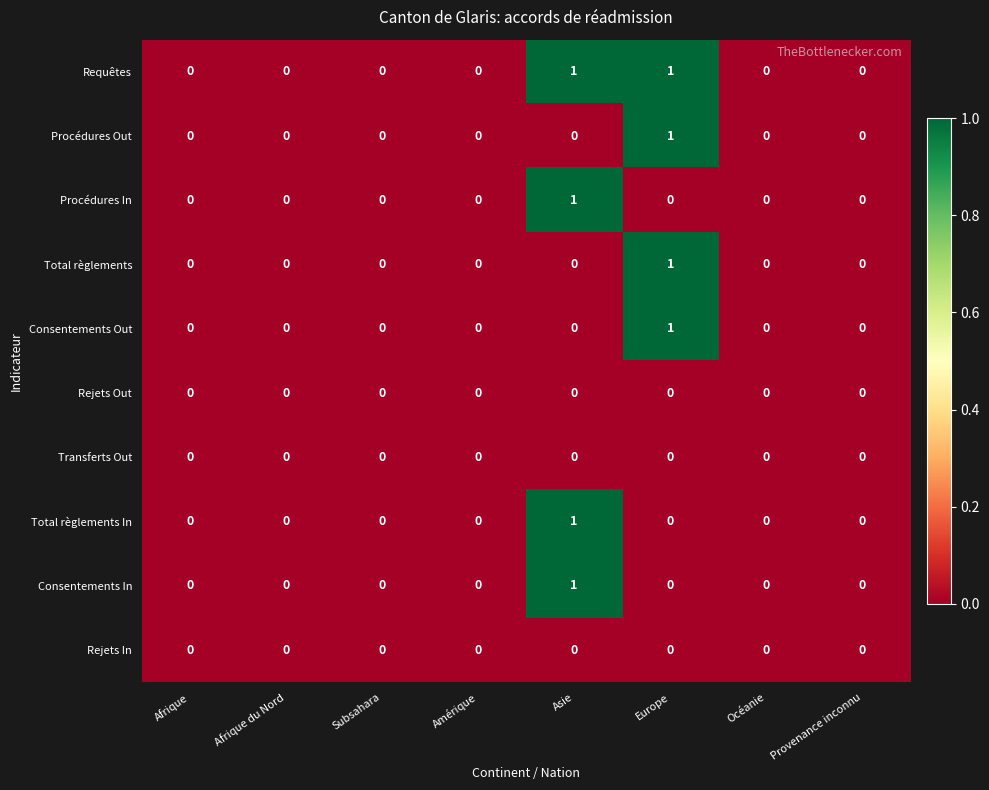

Which series has the largest total across all categories?

Requêtes